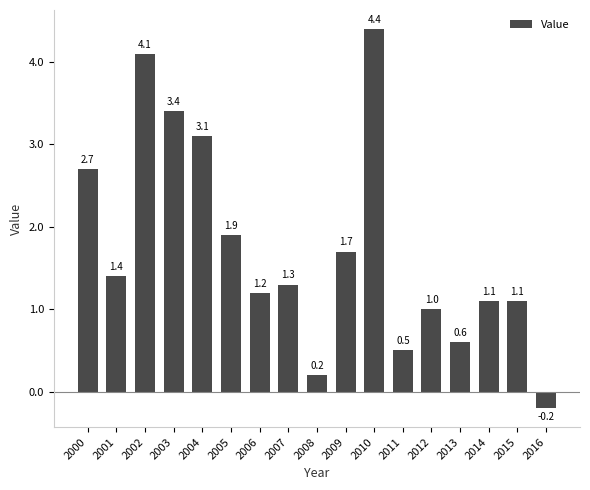

Count the number of data series in this chart.

1